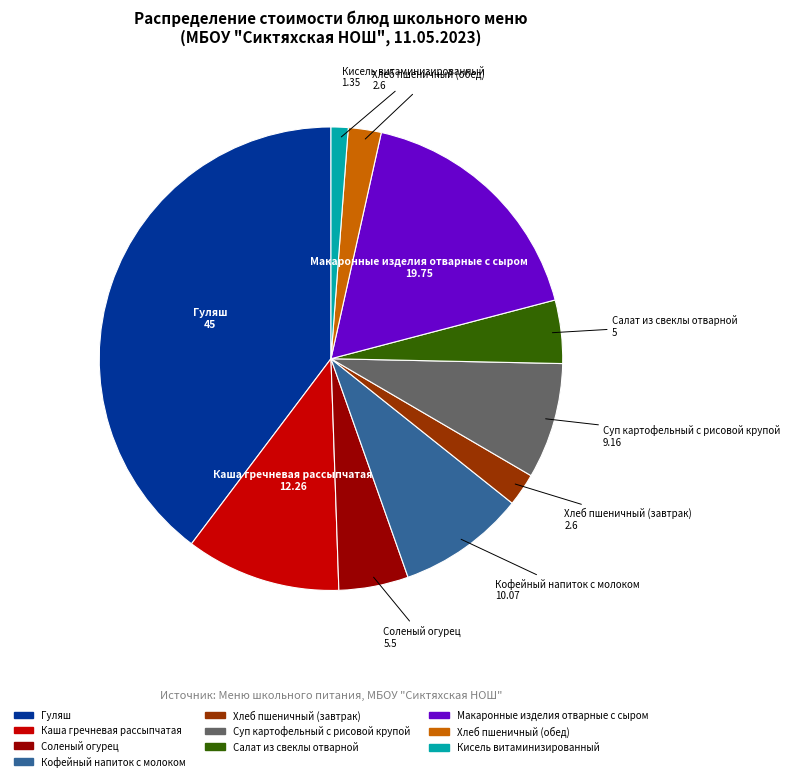

Between Гуляш and Суп картофельный с рисовой крупой, which is larger?

Гуляш